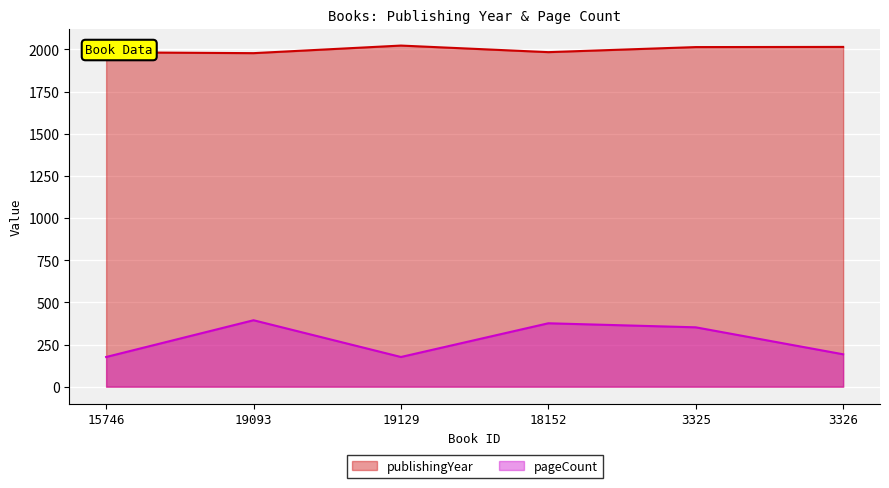

List the labels in order of pageCount value, smallest first.

15746, 19129, 3326, 3325, 18152, 19093